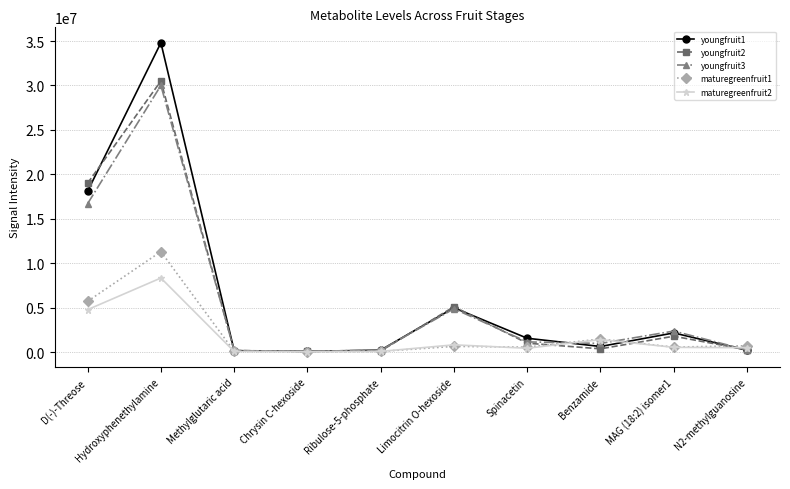

What is the label of the 10th point from the right?

D(-)-Threose